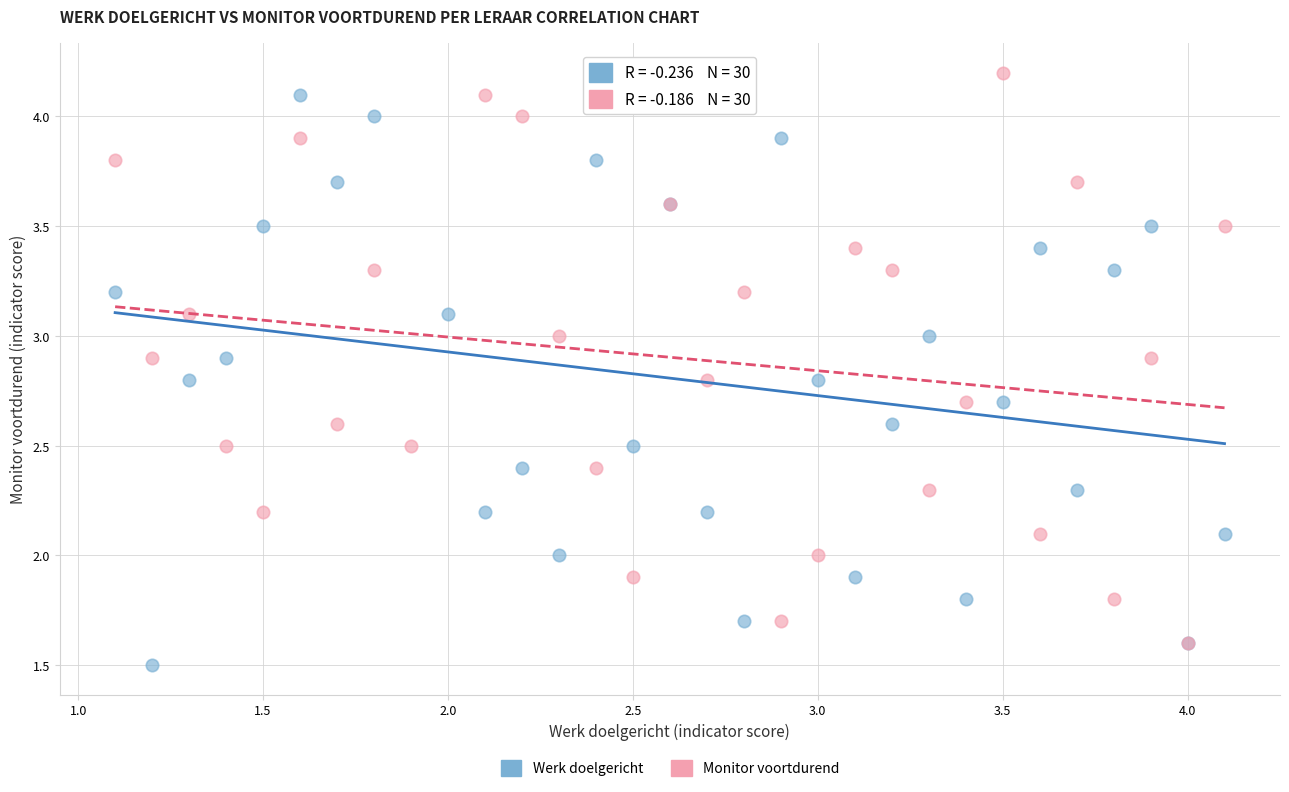

What are all the series names shown in the legend?

Werk doelgericht, Monitor voortdurend